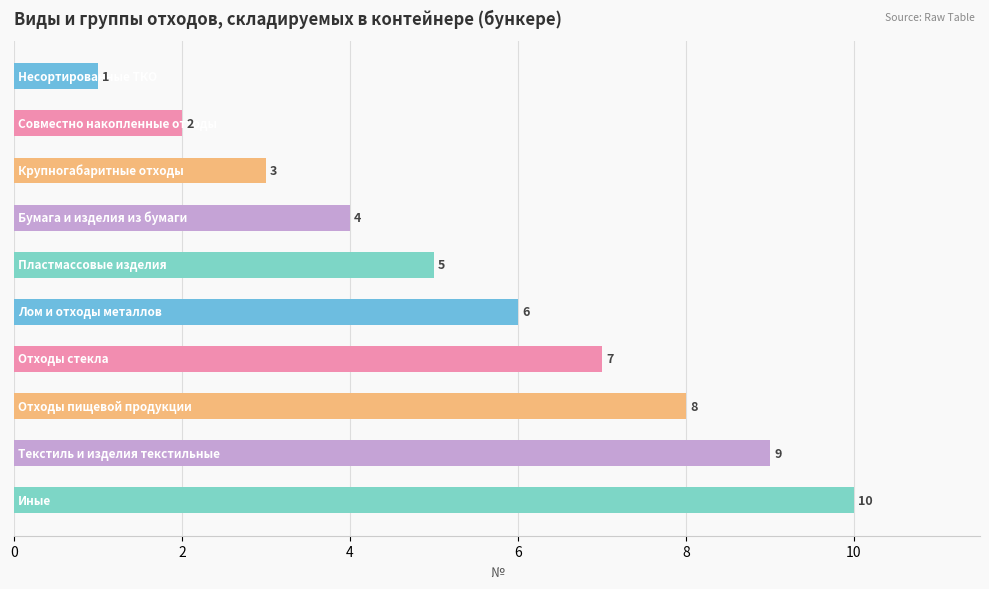

What is the average value?

6